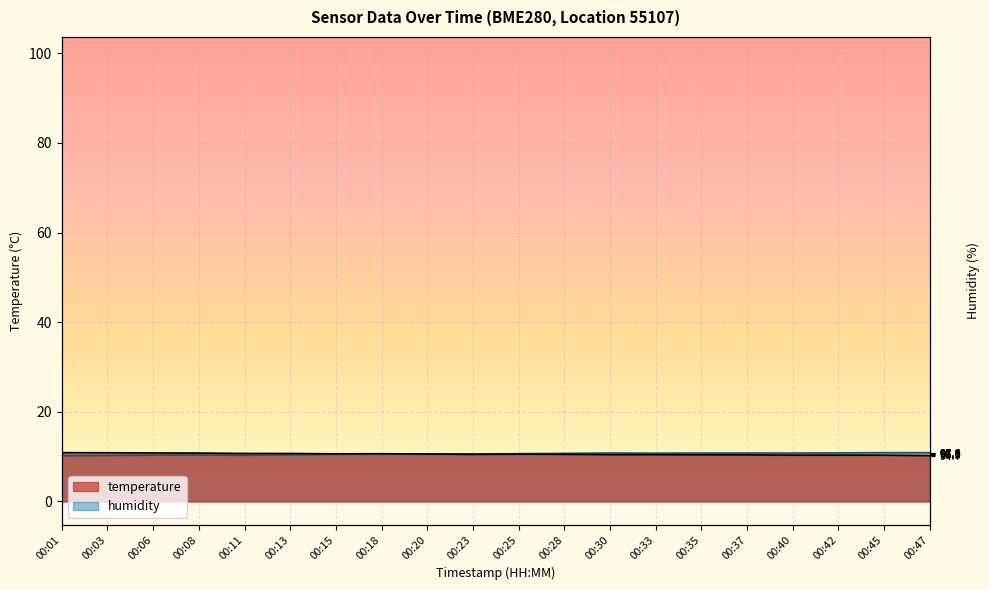

What is the difference between the second highest and second lowest values in the humidity series?

0.6